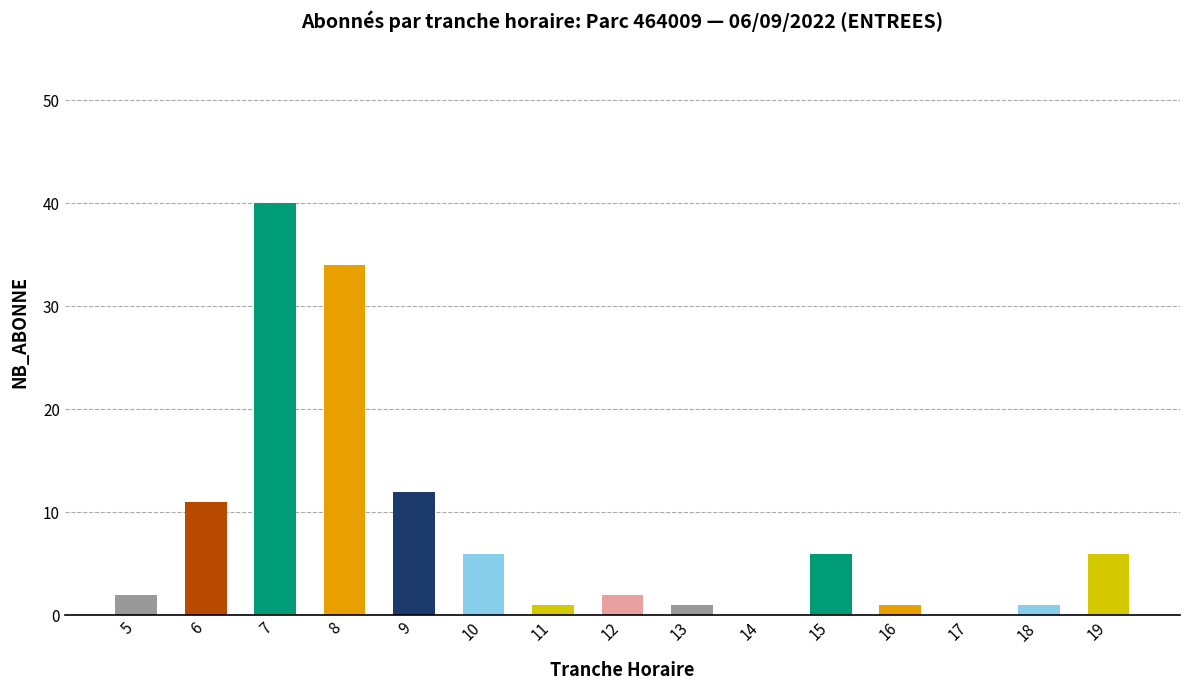

Is it true that the value at 10 is 4?

False